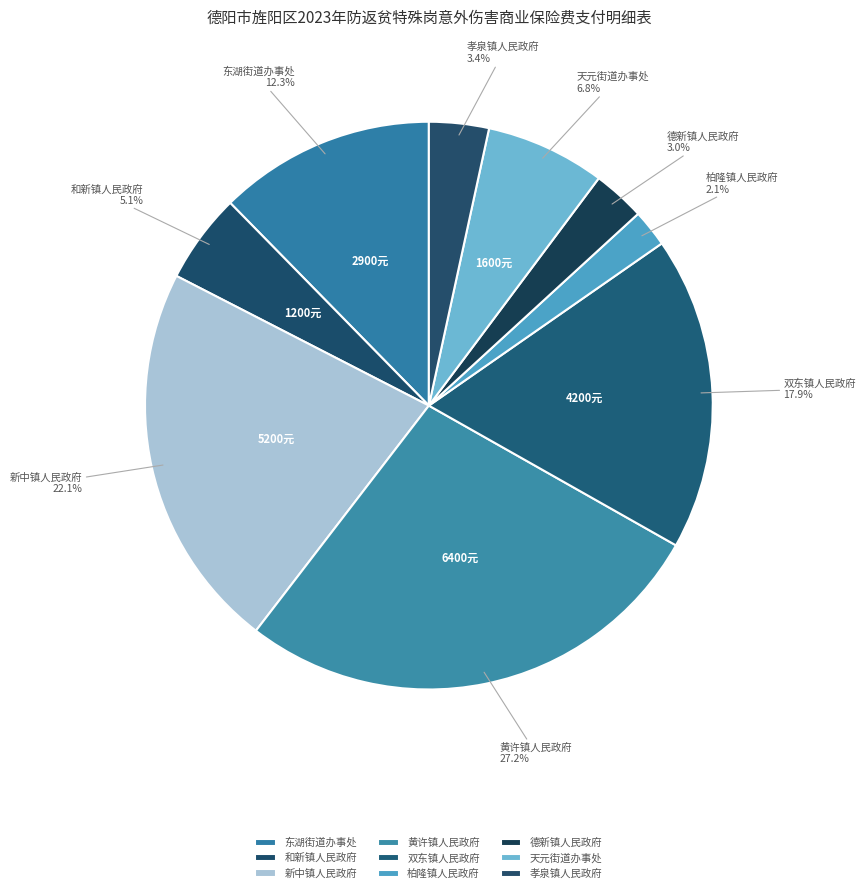

Does 黄许镇人民政府 account for over 50% of the chart?

No